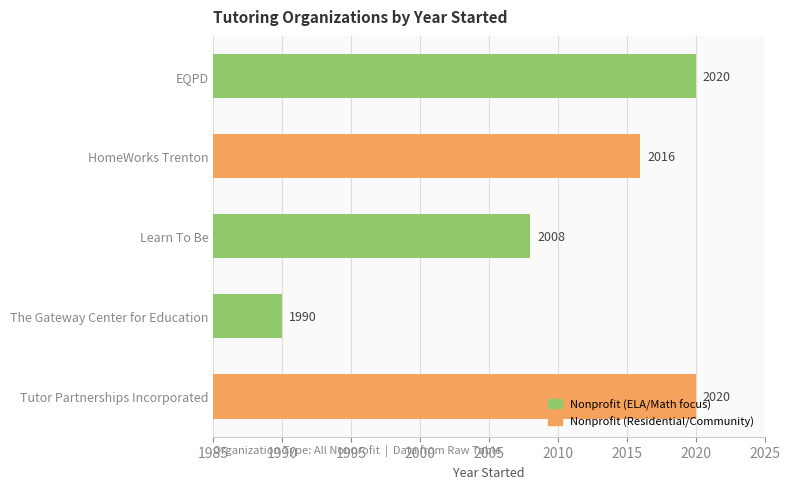

Which has a higher value, EQPD or The Gateway Center for Education?

EQPD